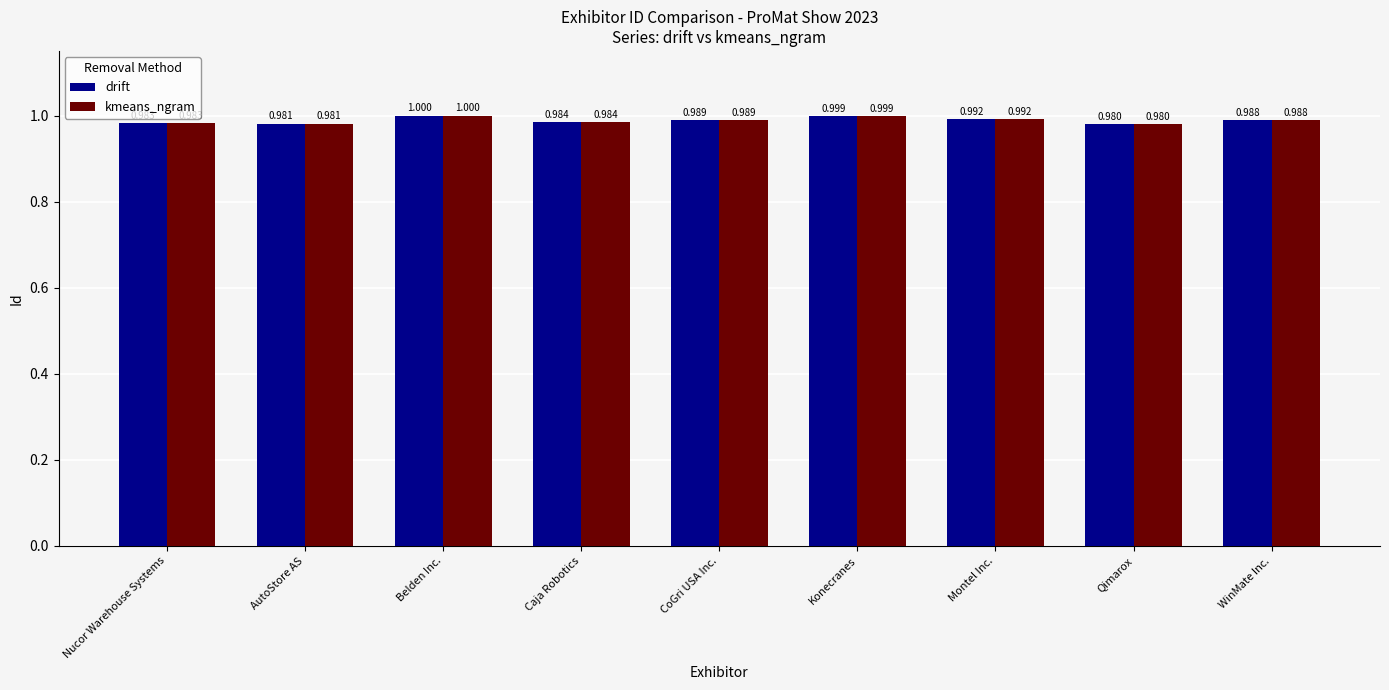

At which category is the sum across all series the highest?

Belden Inc.